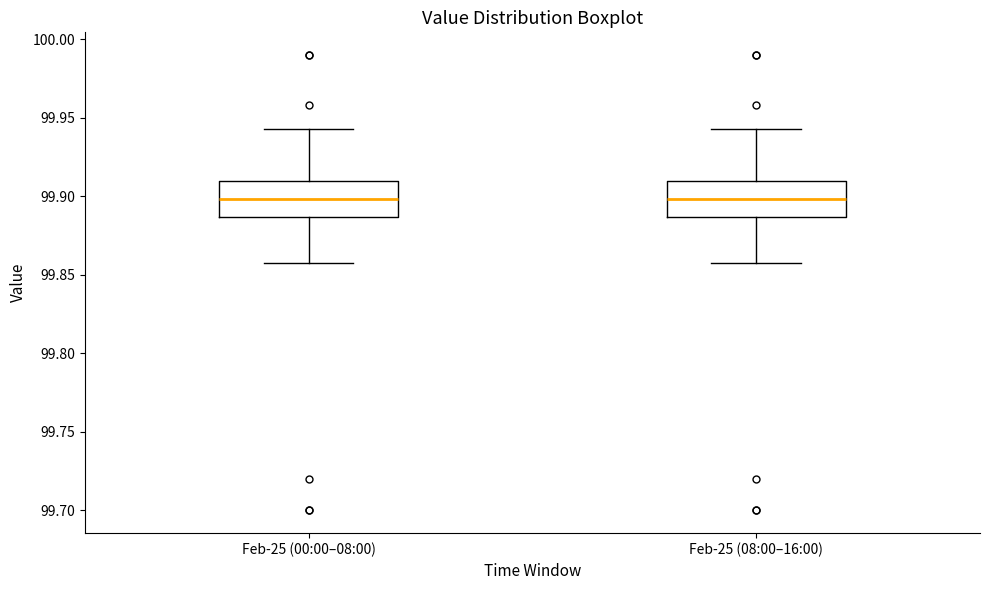

Reading left to right, read every box against the y-axis: the position of its median line, the range the box covers, and the ends of its whiskers. The values are not printed on the chart, so give them approximately, as read against the axis.

Feb-25 (00:00–08:00): median 99.900, box 99.885 to 99.910, whiskers 99.855 to 99.945
Feb-25 (08:00–16:00): median 99.900, box 99.885 to 99.910, whiskers 99.855 to 99.945